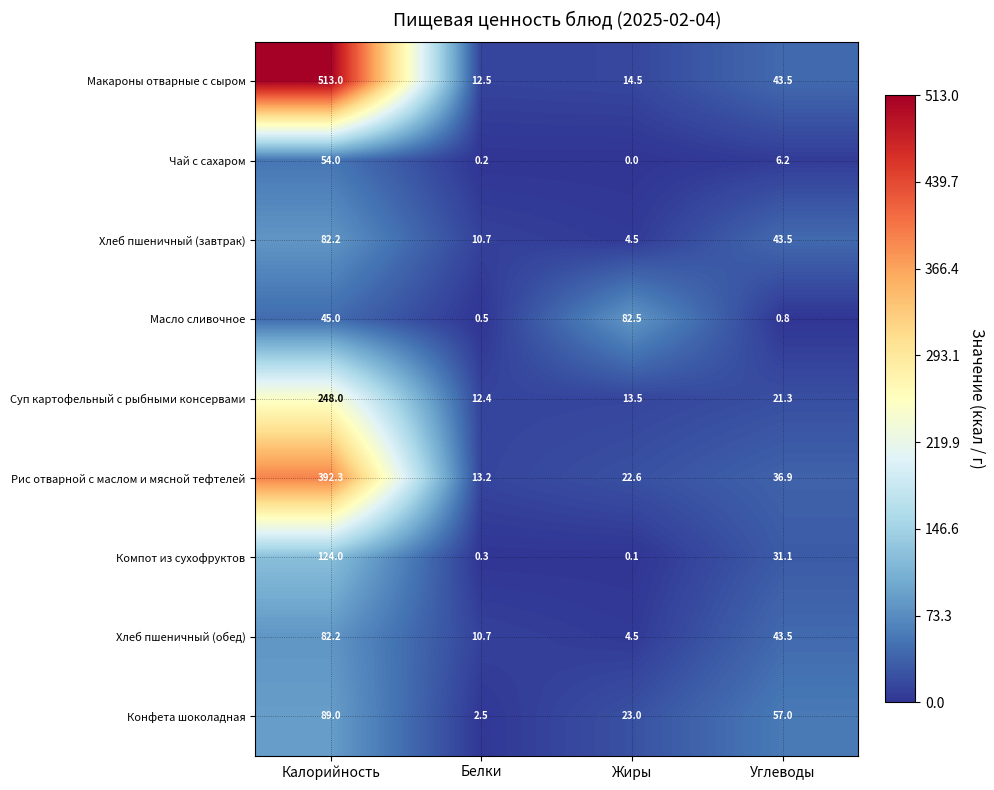

Is it true that Масло сливочное equals 76.4 at Калорийность?

False